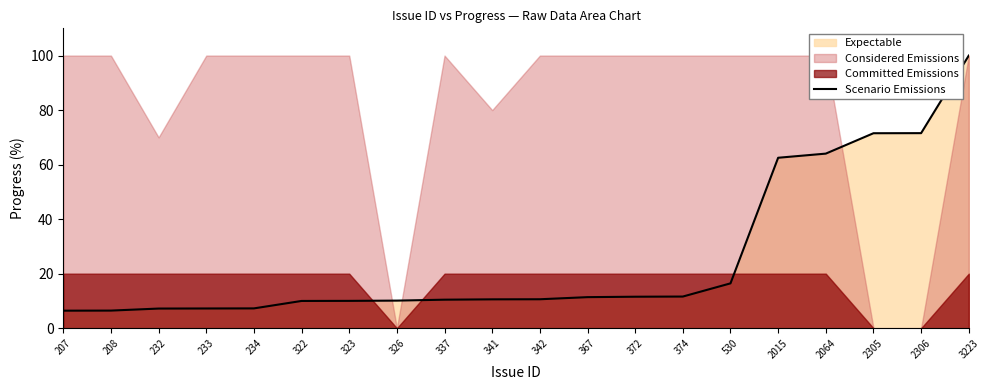

Reading left to right, what are all the values shown in this chart?

6.4	6.5	7.2	7.2	7.3	10.0	10.0	10.1	10.5	10.6	10.6	11.4	11.5	11.6	16.4	62.5	64.0	71.5	71.5	100.0